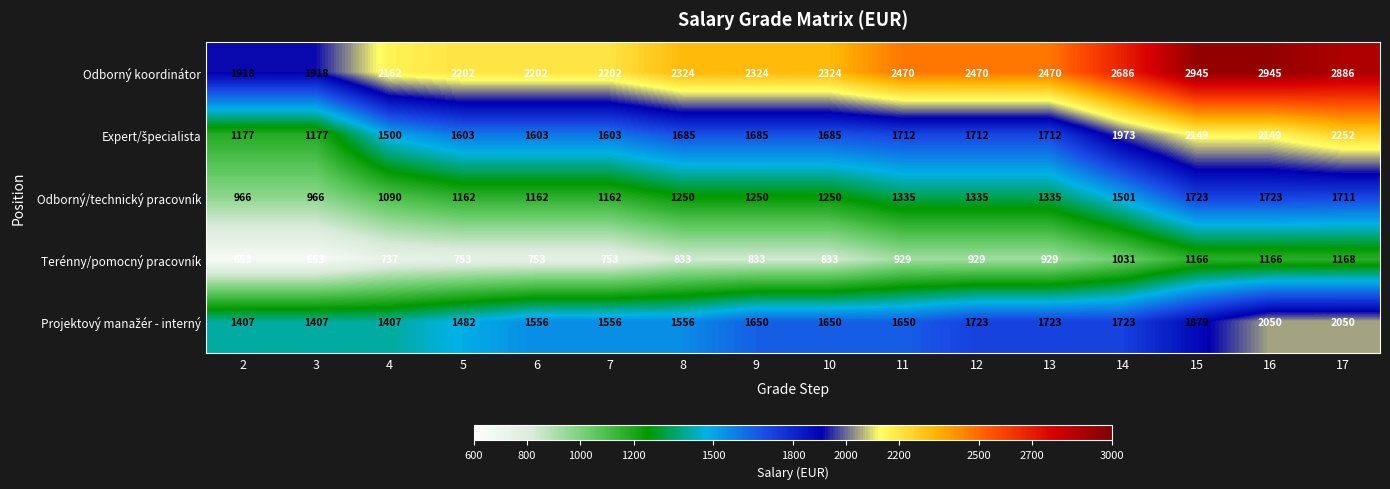

At which category is the sum across all series the highest?

17